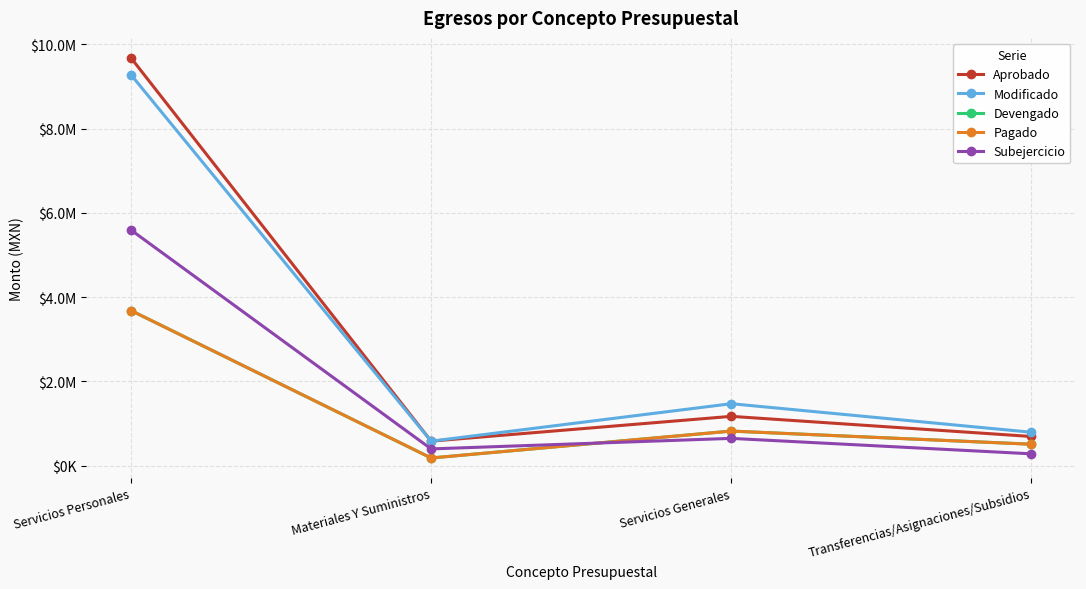

True or false: Modificado and Pagado cross at least once.

False